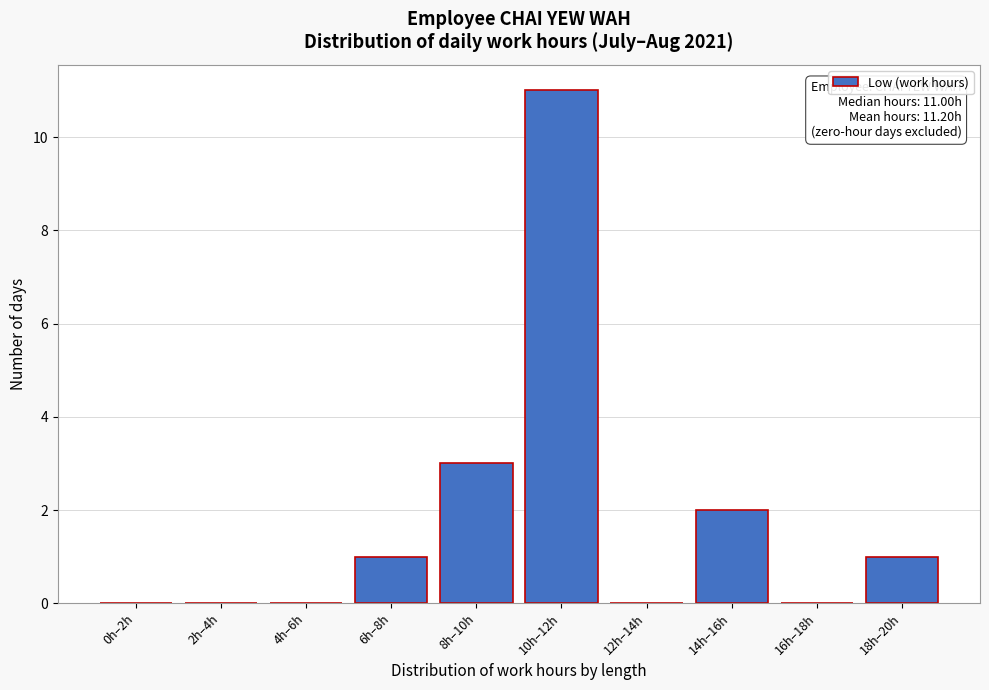

Reading left to right, extract all data points from this chart.

0h–2h=0	2h–4h=0	4h–6h=0	6h–8h=1	8h–10h=3	10h–12h=11	12h–14h=0	14h–16h=2	16h–18h=0	18h–20h=1